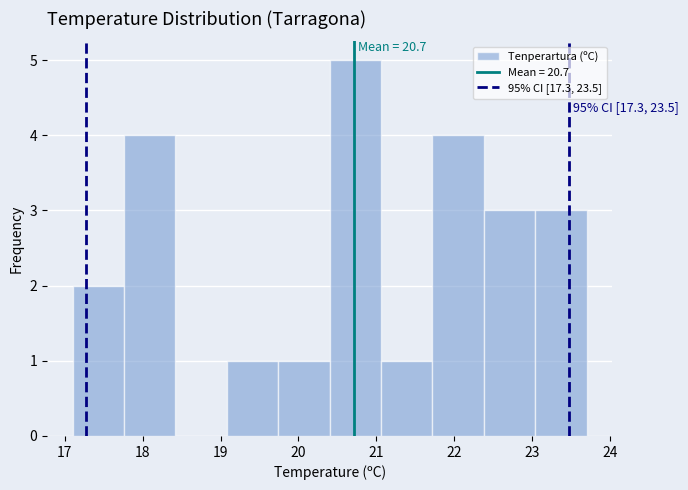

Over which range of the x-axis is the bar tallest?

20.40 to 21.06